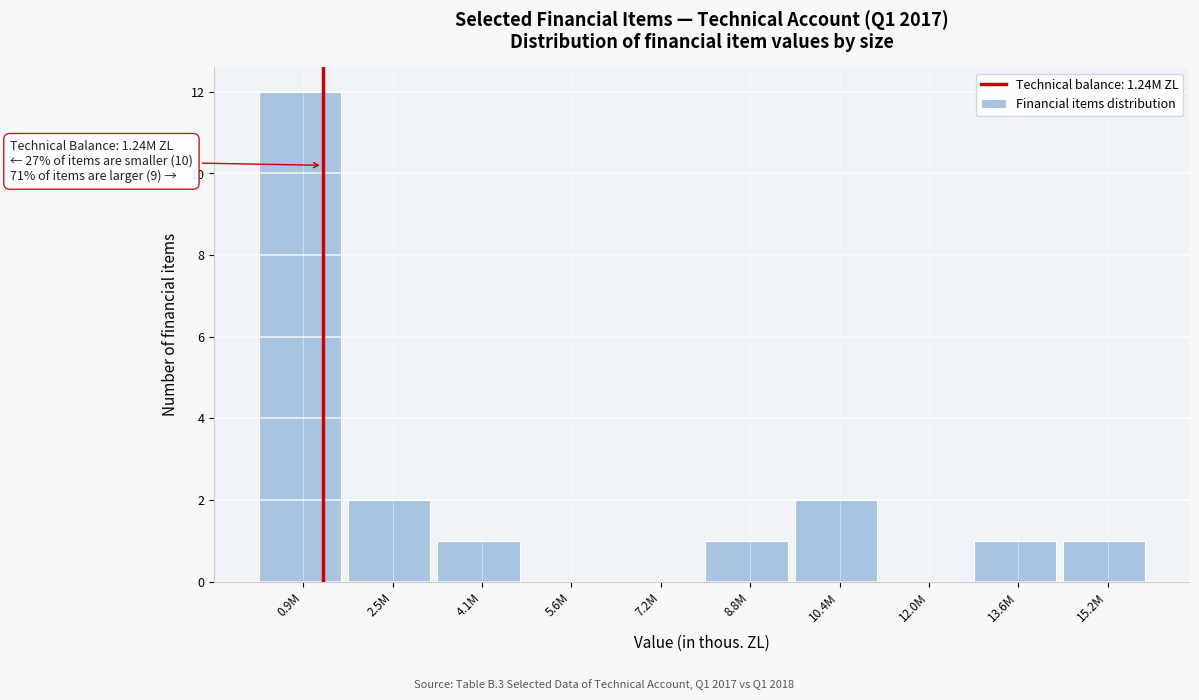

Reading left to right, transcribe all the data shown in this chart.

0.9M=12	2.5M=2	4.1M=1	5.6M=0	7.2M=0	8.8M=1	10.4M=2	12.0M=0	13.6M=1	15.2M=1